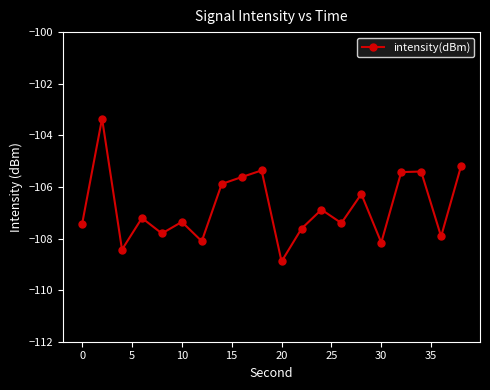

How many lines are shown in the chart?

1